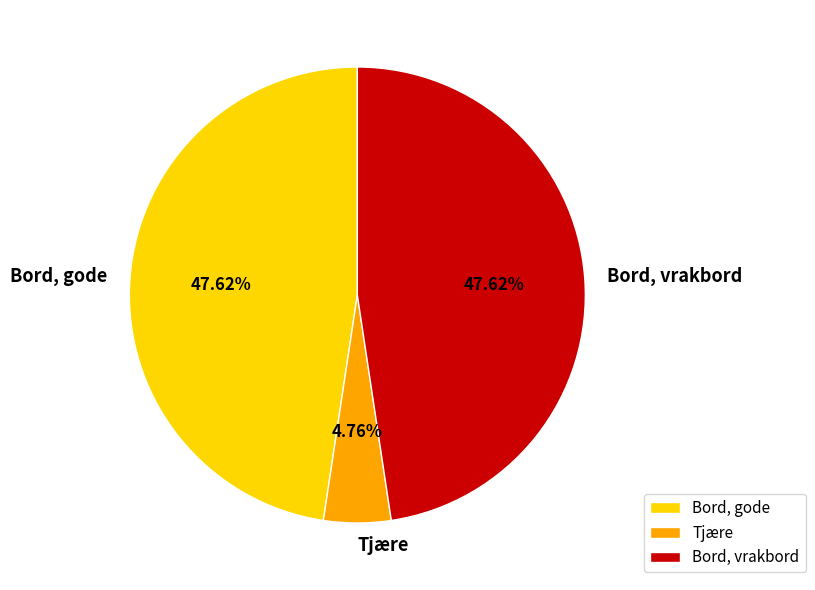

To the nearest percent, what is the difference between the largest and smallest slice percentages?

43%